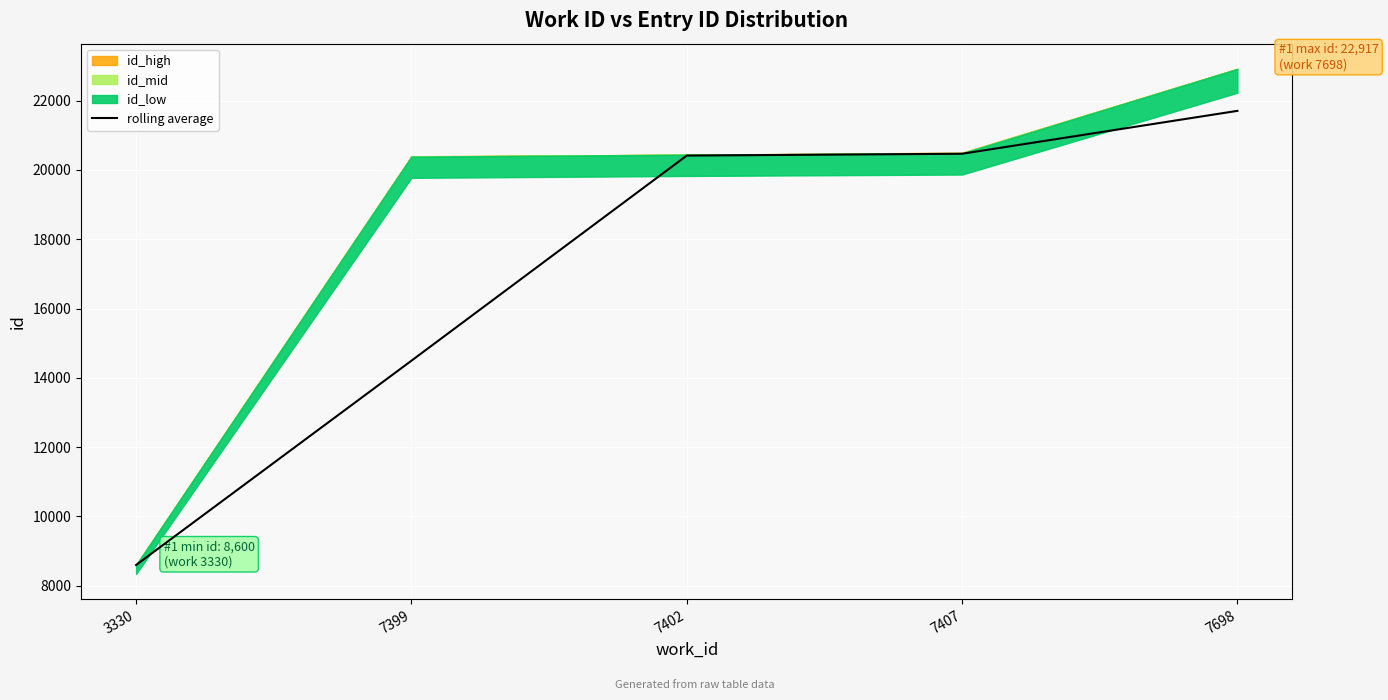

What is the difference between the second highest and second lowest values?

5973.4